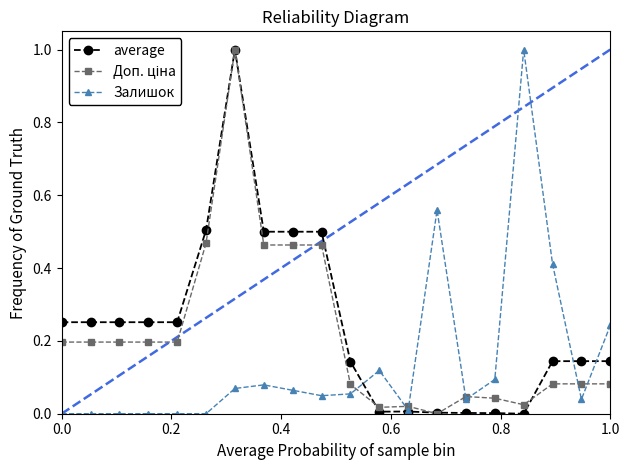

What is the greatest value displayed?

1.0